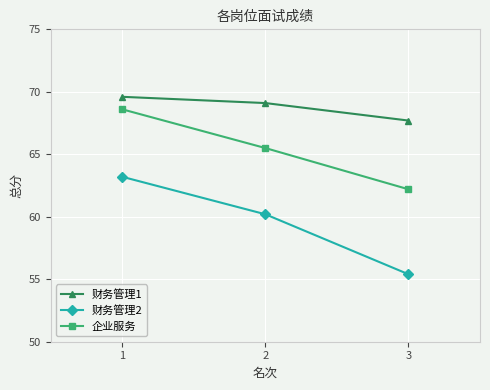

At which label is 企业服务 closest to 65?

2